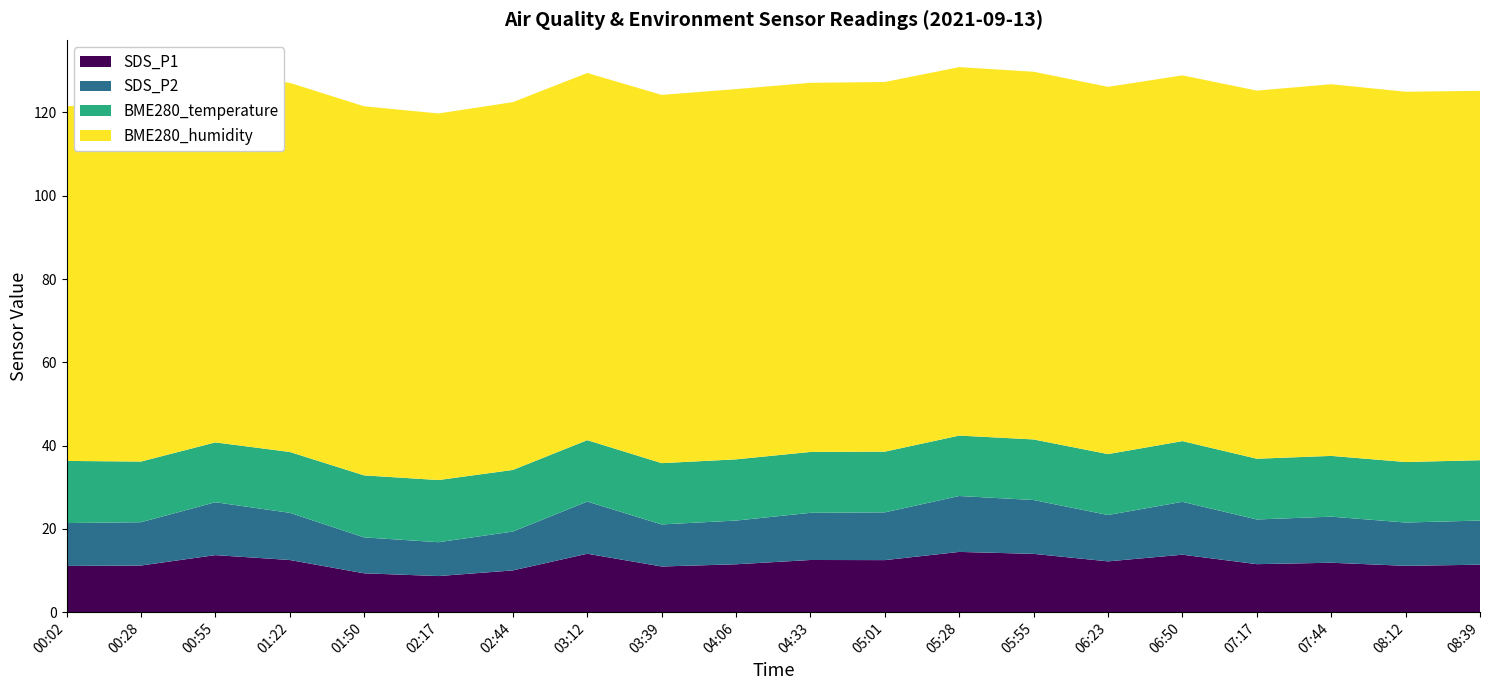

Reading left to right, extract all data points from this chart.

SDS_P1: 11.1	11.2	13.7	12.5	9.3	8.7	10.0	14.0	11.0	11.5	12.5	12.5	14.5	14.0	12.2	13.8	11.5	11.9	11.1	11.4
SDS_P2: 10.3	10.4	12.7	11.3	8.6	8.1	9.3	12.5	10.1	10.5	11.3	11.5	13.4	12.9	11.1	12.7	10.7	11.1	10.4	10.6
BME280_temperature: 14.9	14.6	14.4	14.6	14.9	14.9	14.8	14.8	14.7	14.7	14.6	14.6	14.5	14.6	14.6	14.6	14.6	14.6	14.5	14.5
BME280_humidity: 85.2	86.3	88.6	88.7	88.6	88.0	88.3	88.2	88.4	88.9	88.7	88.8	88.5	88.3	88.2	87.8	88.4	89.3	88.9	88.7